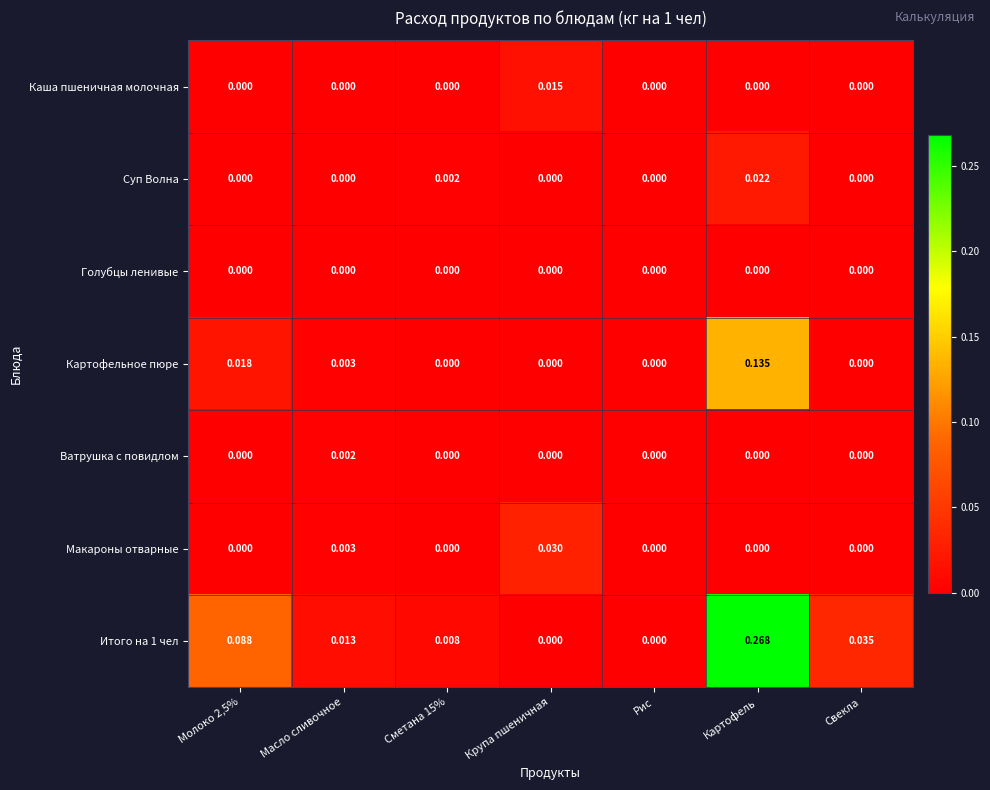

Which series has the largest range (max minus min)?

Итого на 1 чел